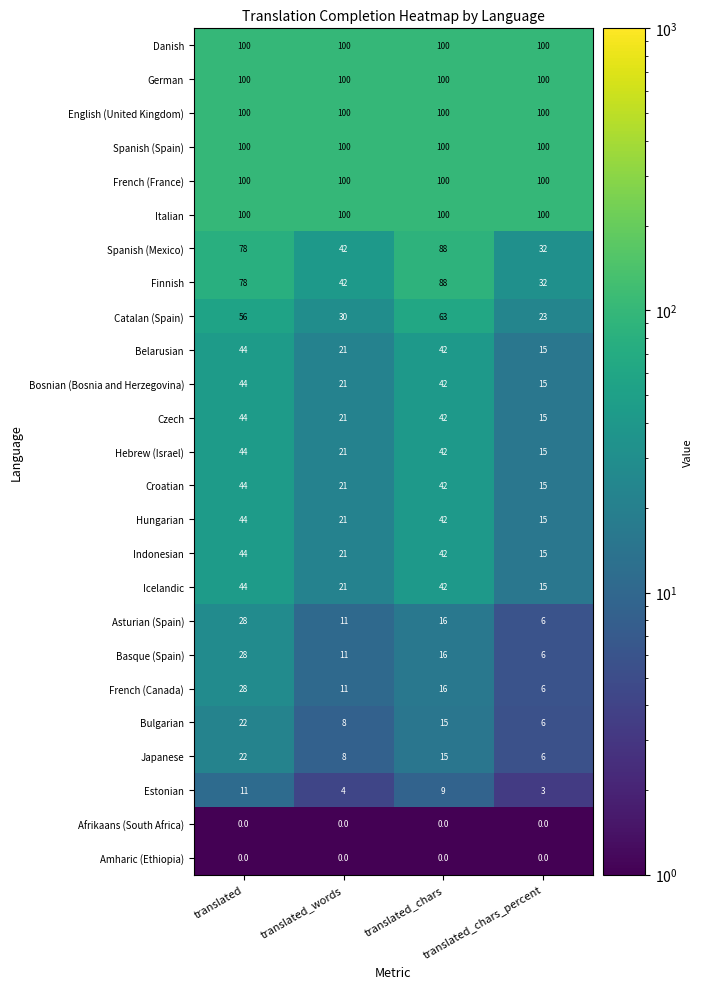

The value of Spanish (Spain) at translated is 167. True or false?

False